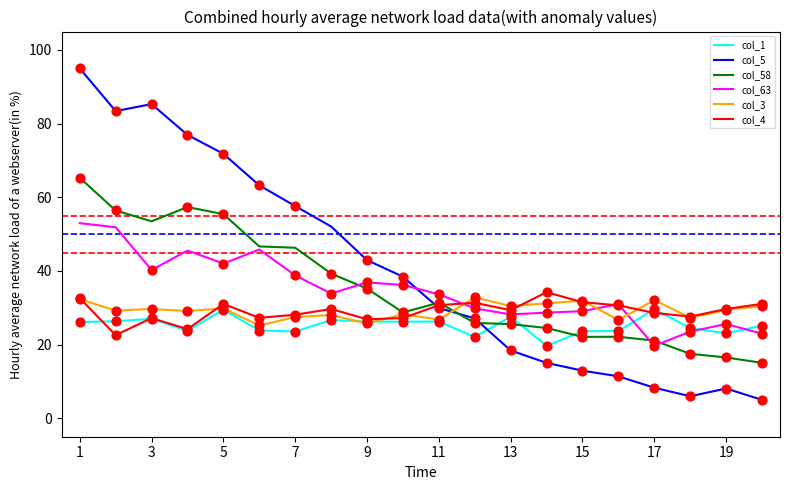

Which series has the largest total across all categories?

col_5